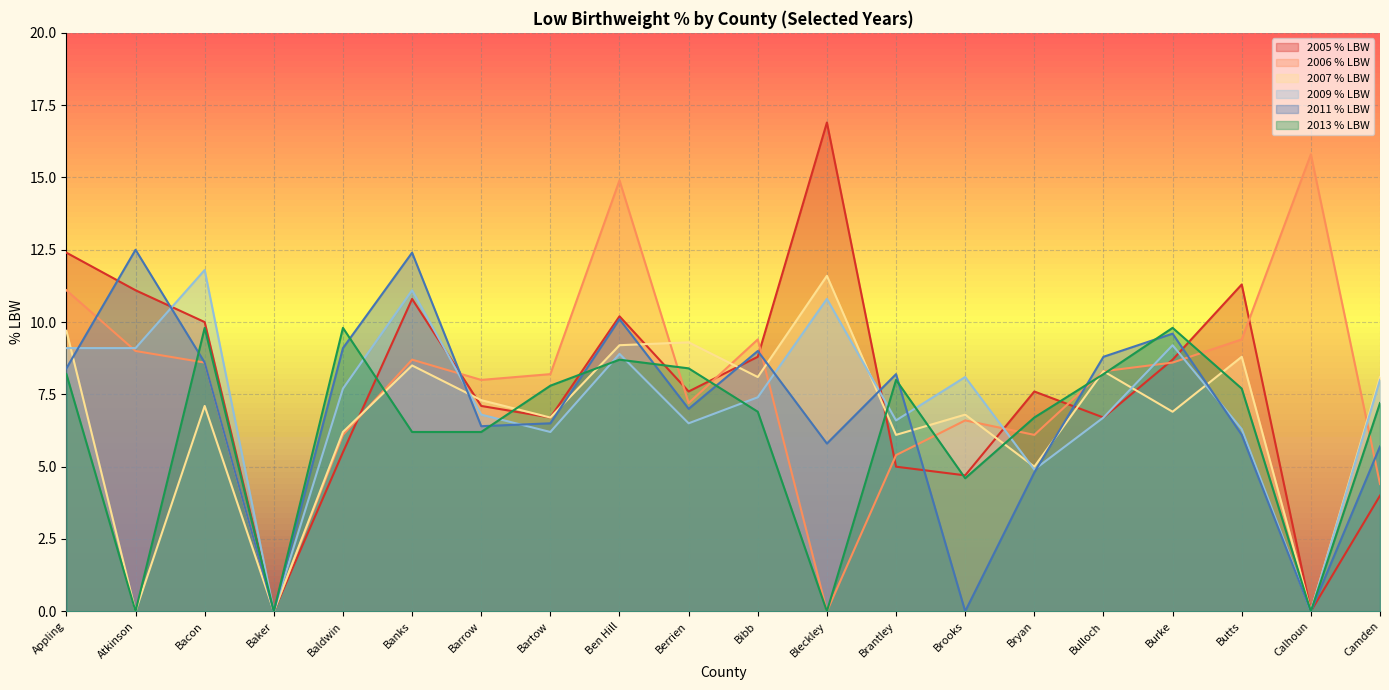

How many intersections are there between 2006 % LBW and 2005 % LBW?

10